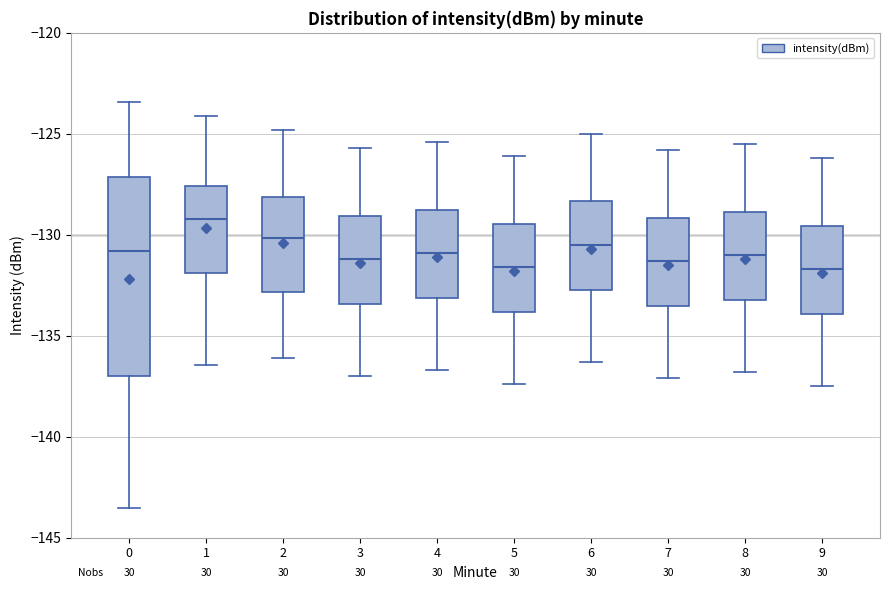

Reading left to right, read every box against the y-axis: the position of its median line, the range the box covers, and the ends of its whiskers. The values are not printed on the chart, so give them approximately, as read against the axis.

0: median -131.0, box -137.0 to -127.0, whiskers -143.5 to -123.5
1: median -129.0, box -132.0 to -127.5, whiskers -136.5 to -124.0
2: median -130.0, box -133.0 to -128.0, whiskers -136.0 to -125.0
3: median -131.0, box -133.5 to -129.0, whiskers -137.0 to -125.5
4: median -131.0, box -133.0 to -128.5, whiskers -136.5 to -125.5
5: median -131.5, box -134.0 to -129.5, whiskers -137.5 to -126.0
6: median -130.5, box -132.5 to -128.5, whiskers -136.5 to -125.0
7: median -131.5, box -133.5 to -129.0, whiskers -137.0 to -126.0
8: median -131.0, box -133.0 to -129.0, whiskers -137.0 to -125.5
9: median -131.5, box -134.0 to -129.5, whiskers -137.5 to -126.0